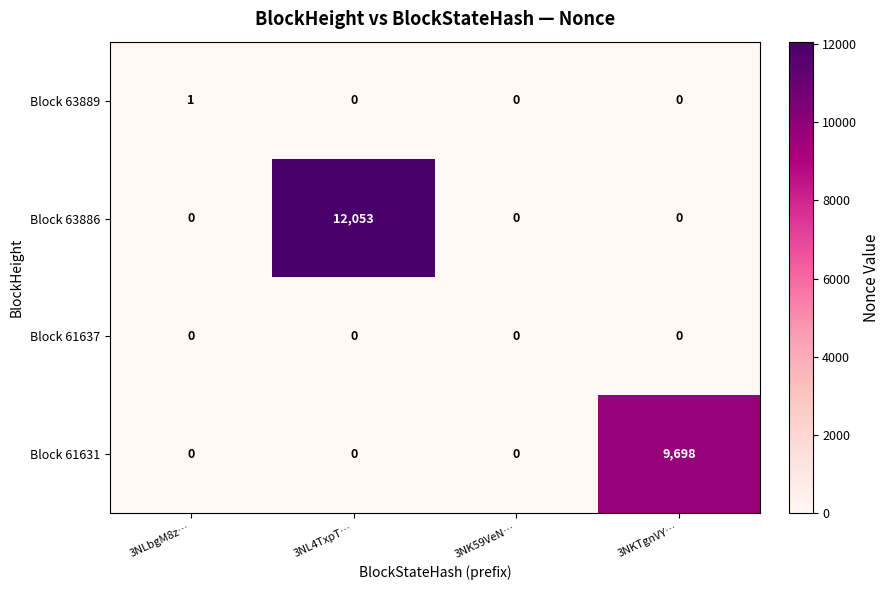

Rank the series by their maximum value, from lowest to highest.

Block 61637, Block 63889, Block 61631, Block 63886